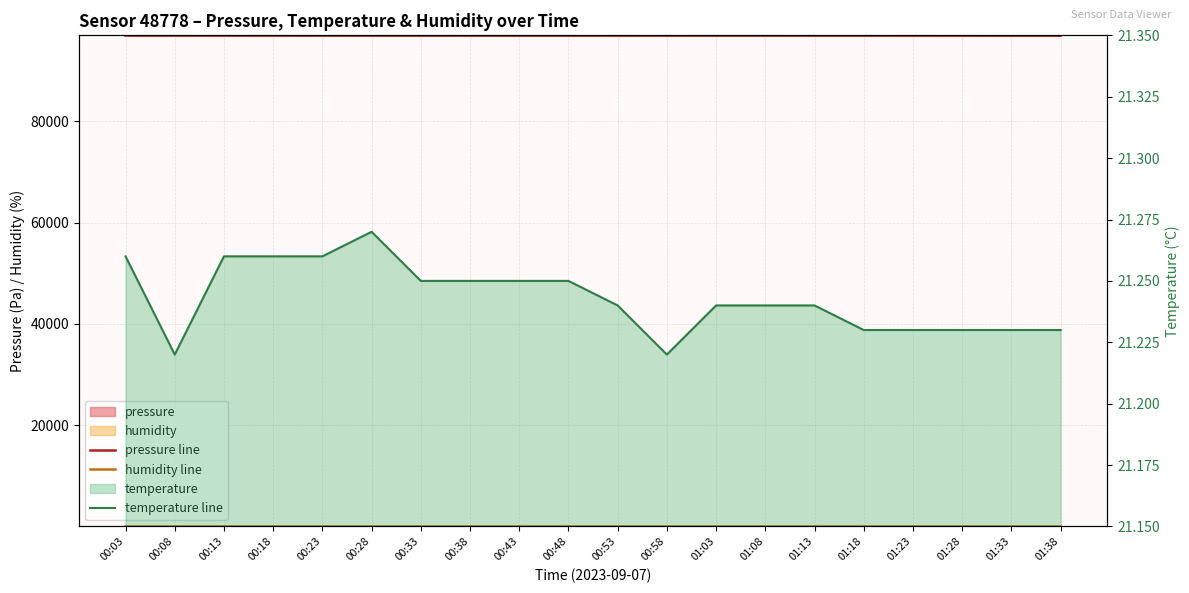

How many data points does each series have?

20